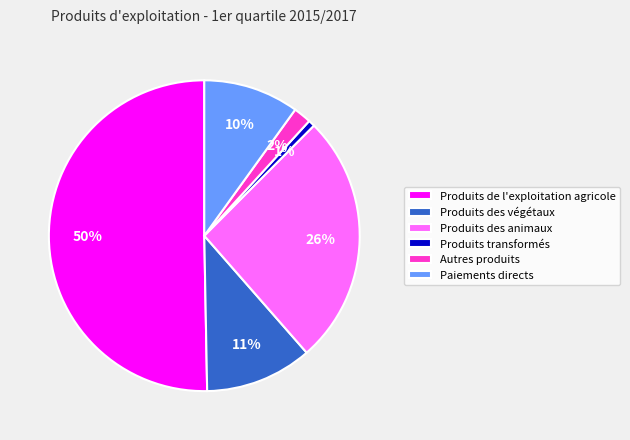

Between Paiements directs and Produits des végétaux, which is larger?

Produits des végétaux